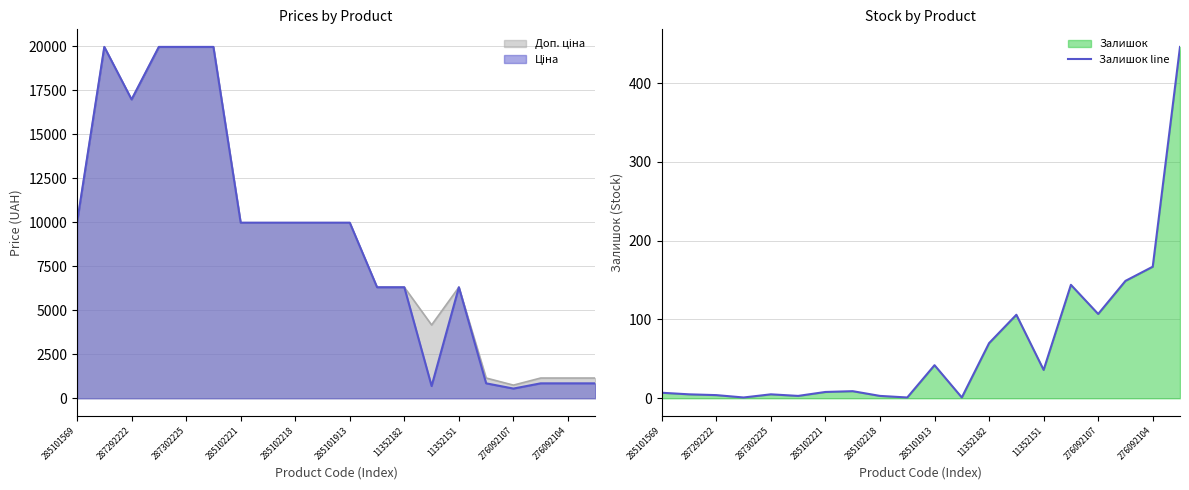

The value at 287292222 is 7. True or false?

False